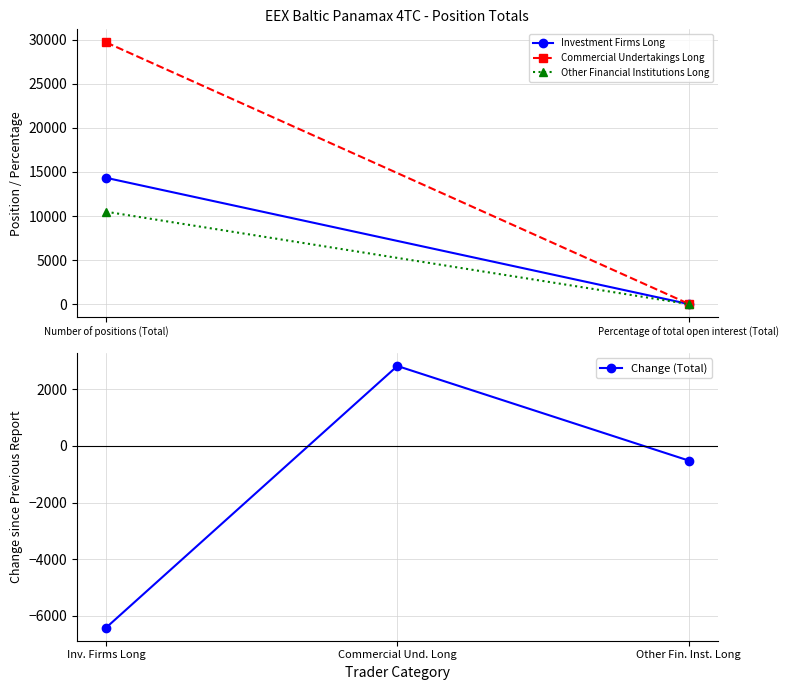

What is the label of the 3rd point from the right?

Inv. Firms Long